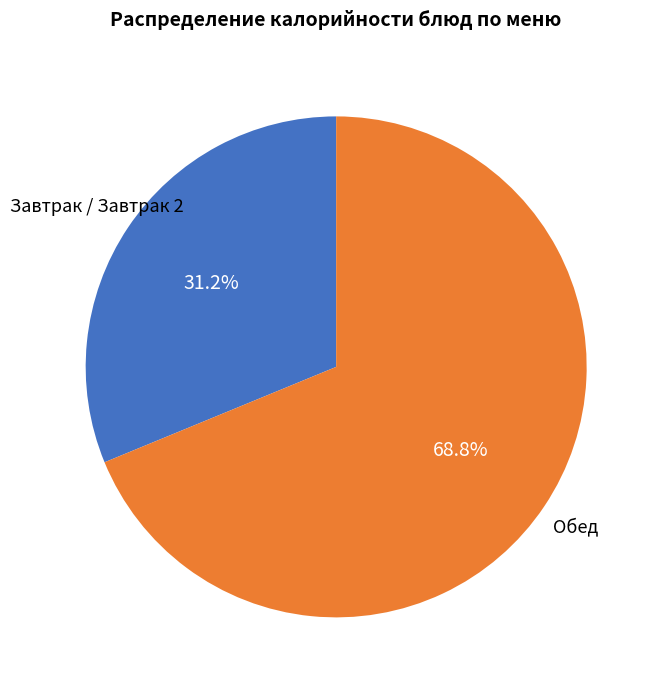

Does any single category account for the majority?

Yes